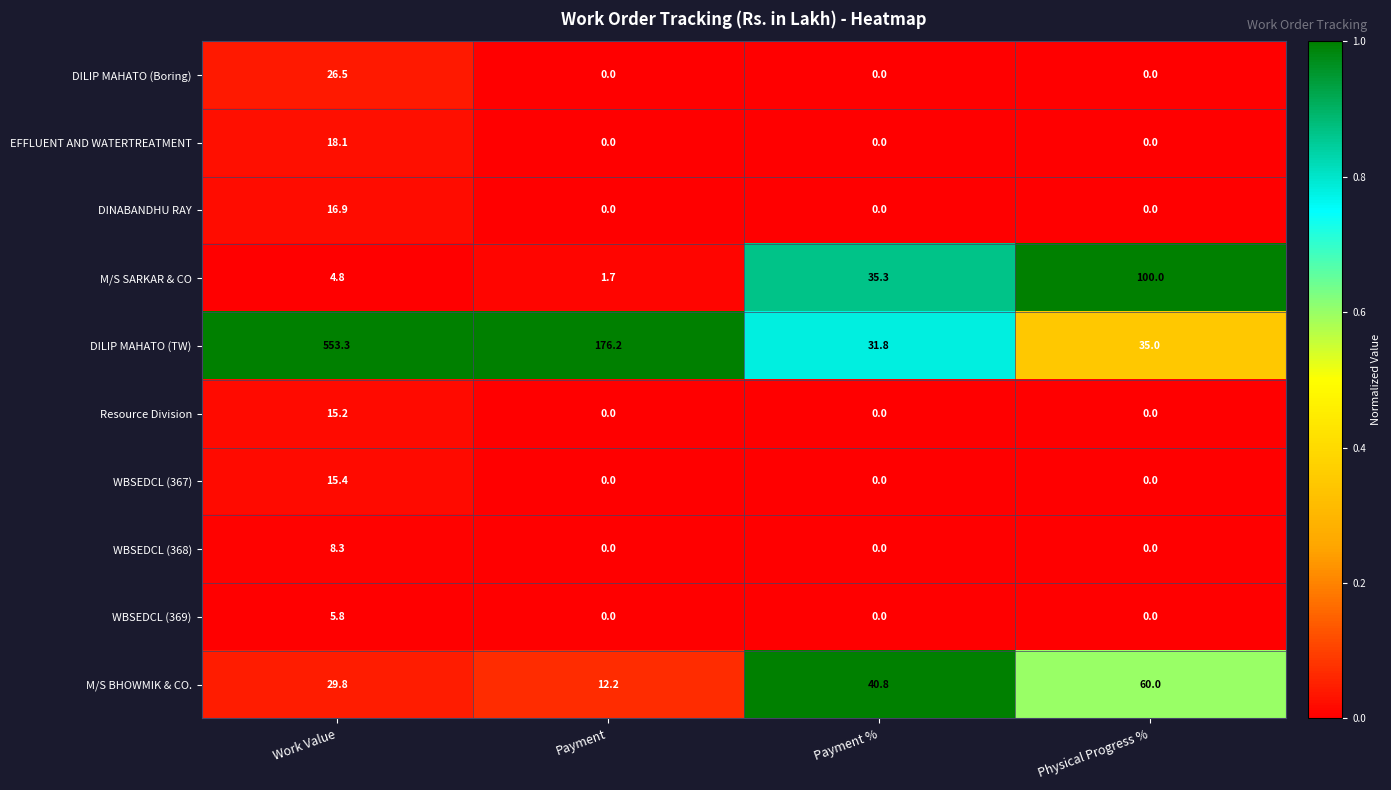

At which category is the sum across all series the highest?

Work Value